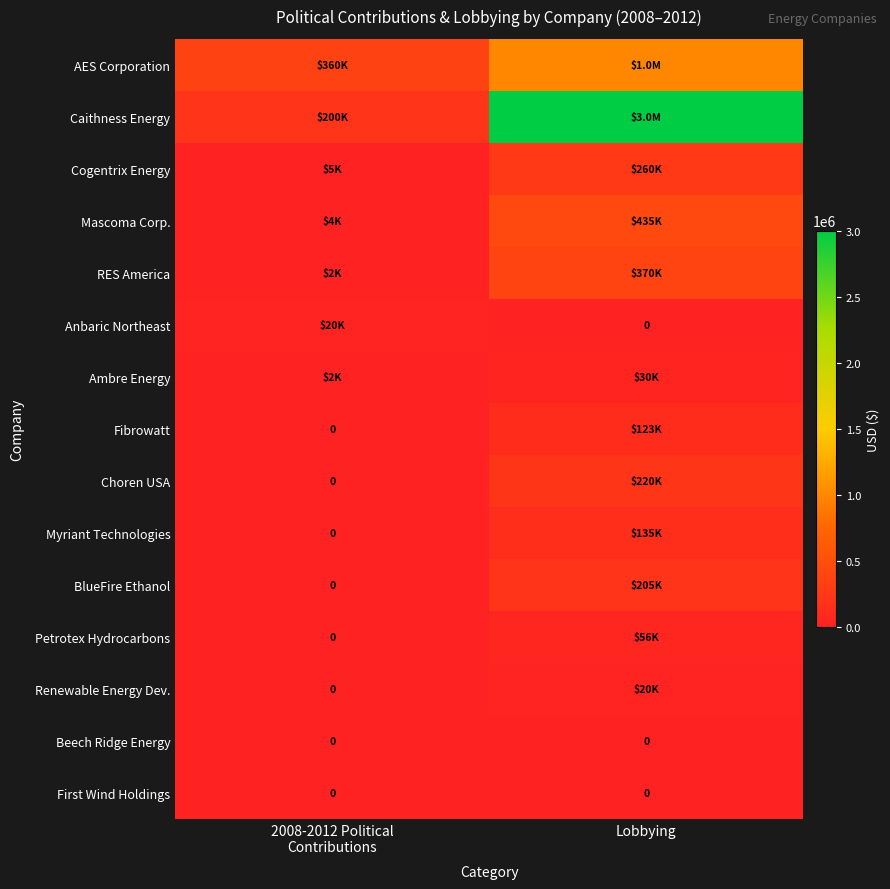

Rank the categories by Caithness Energy value from highest to lowest.

Lobbying, 2008-2012 Political Contributions